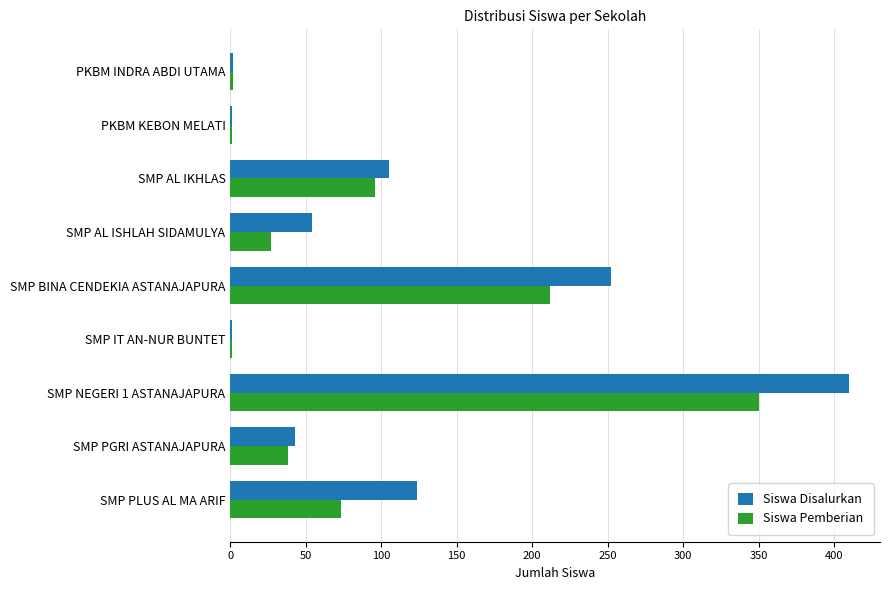

Is it true that Siswa Pemberian equals 115 at SMP PLUS AL MA ARIF?

False